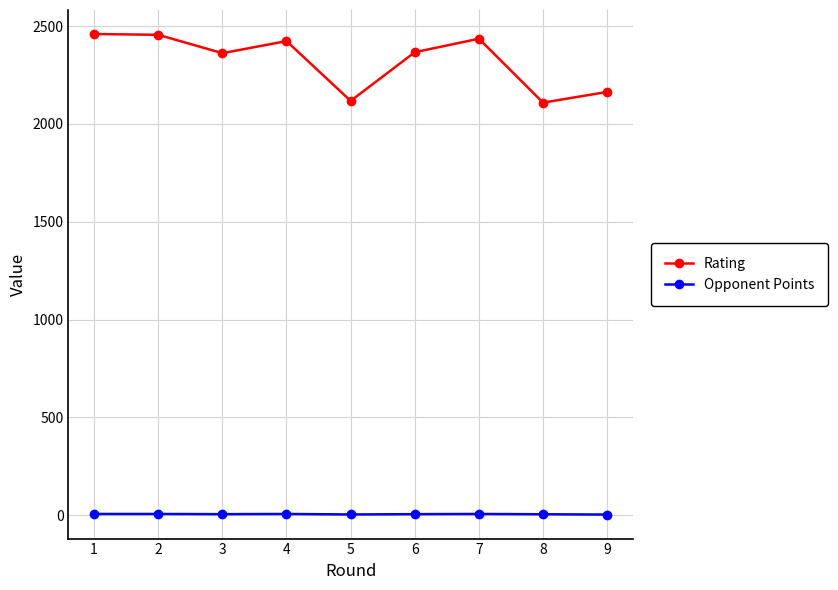

What is the minimum value shown in the chart?

2.5